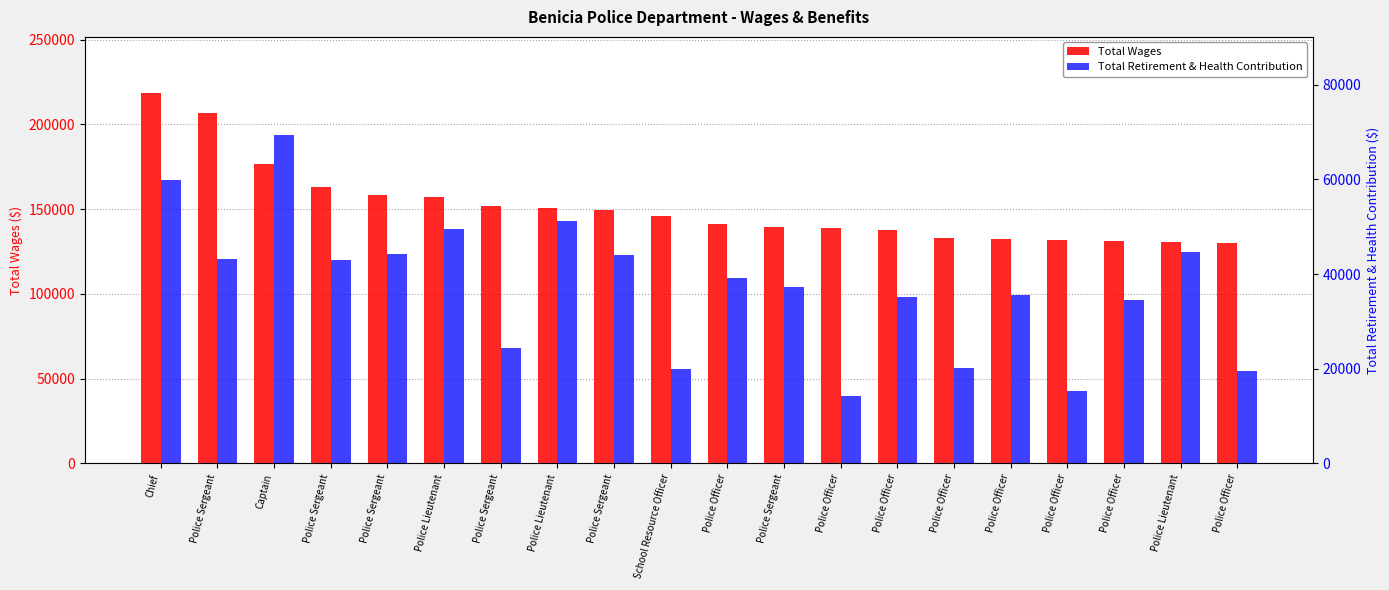

How many bars are there in each group?

2